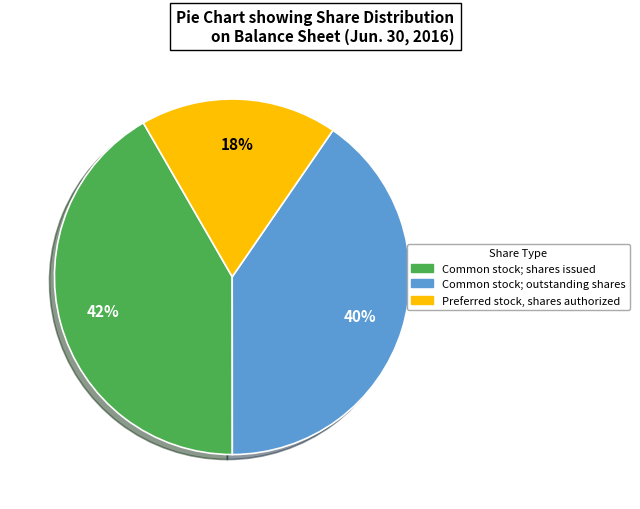

What is the largest slice in the pie chart?

Common stock; shares issued